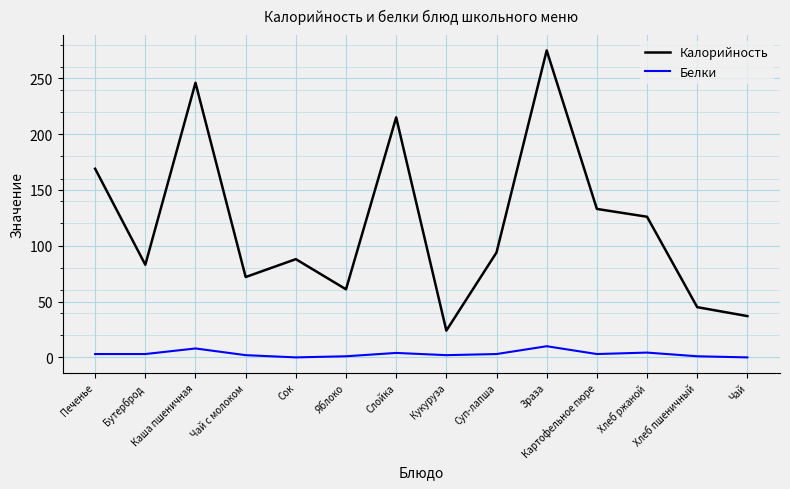

The value of Белки at Картофельное пюре is 3.0. True or false?

True